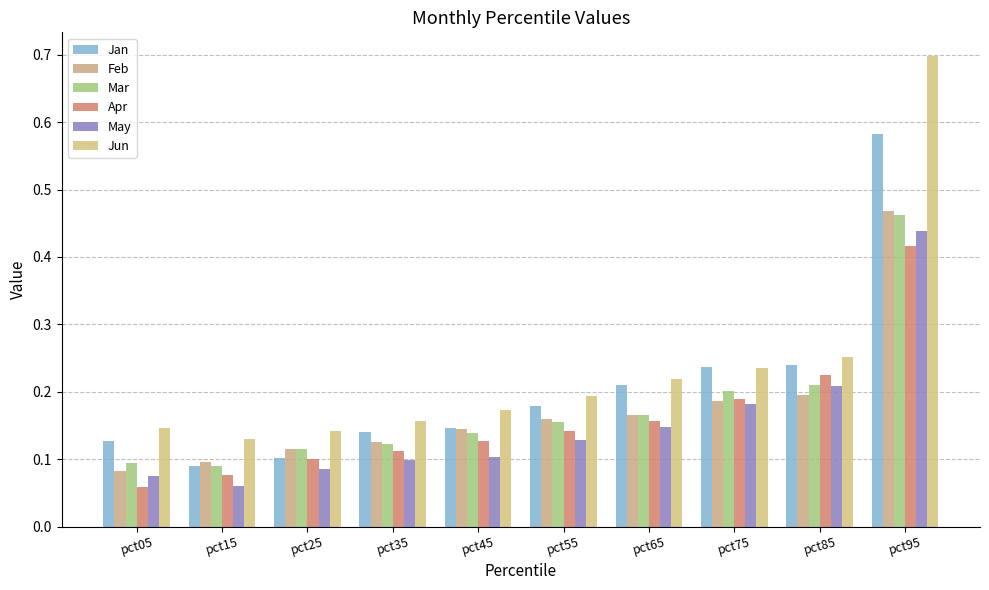

How many bars are there in each group?

6